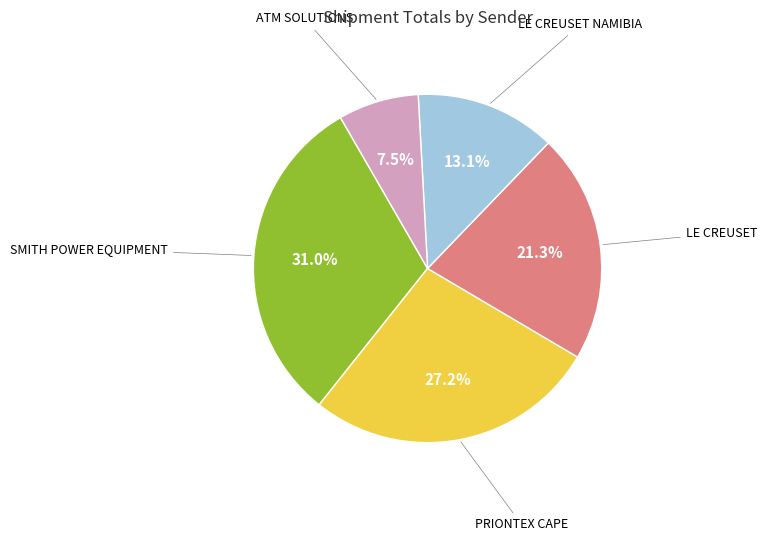

Rank the categories by value from lowest to highest.

ATM SOLUTIONS, LE CREUSET NAMIBIA, LE CREUSET, PRIONTEX CAPE, SMITH POWER EQUIPMENT